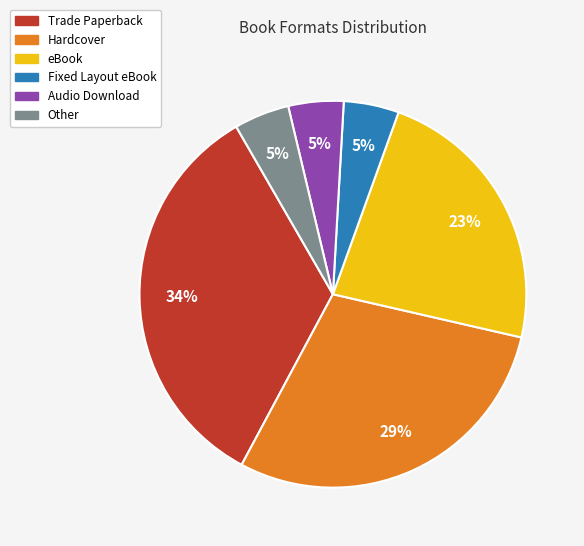

To the nearest percent, what is the difference between the largest and smallest slice percentages?

29%